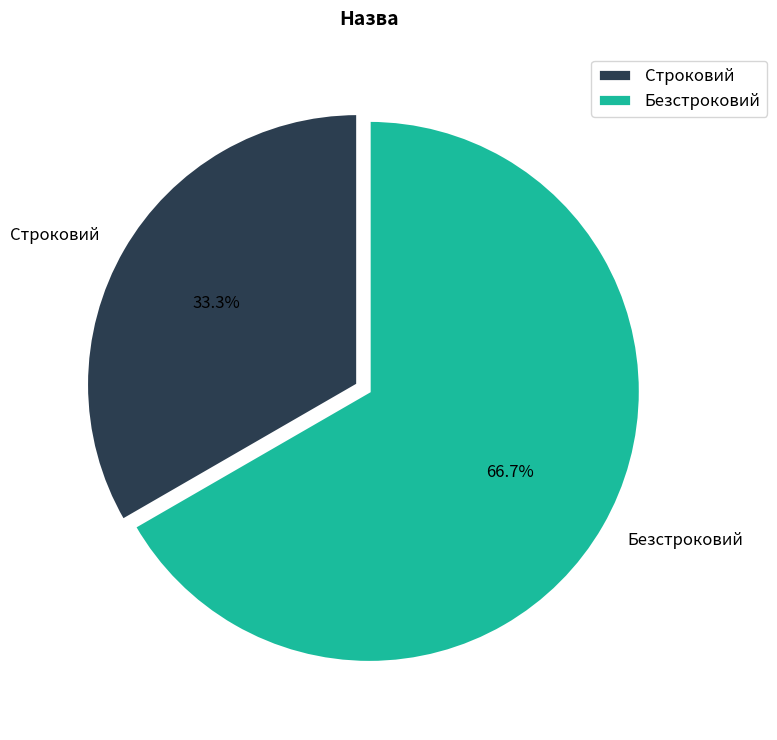

Does Строковий represent more than half of the total?

No